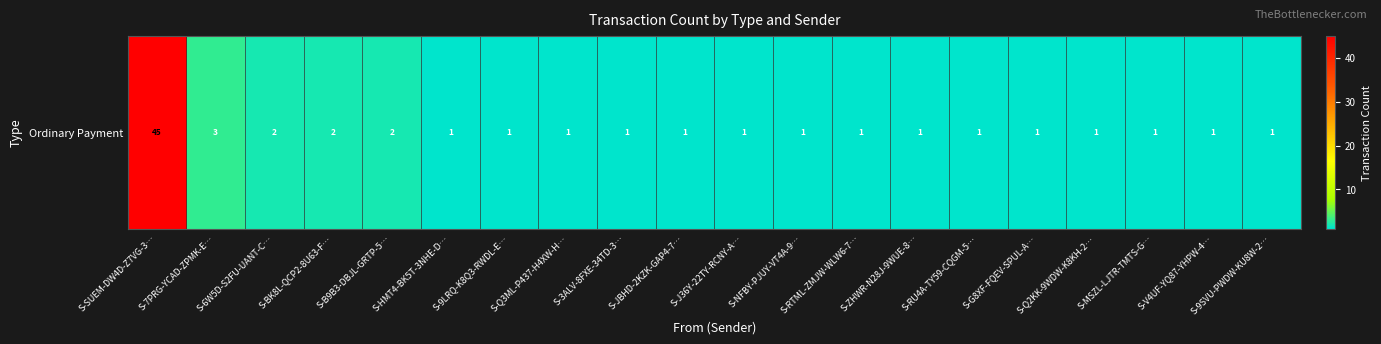

The chart shows a value of 45 at S-SUEM-DW4D-Z7VG-3…. True or false?

True